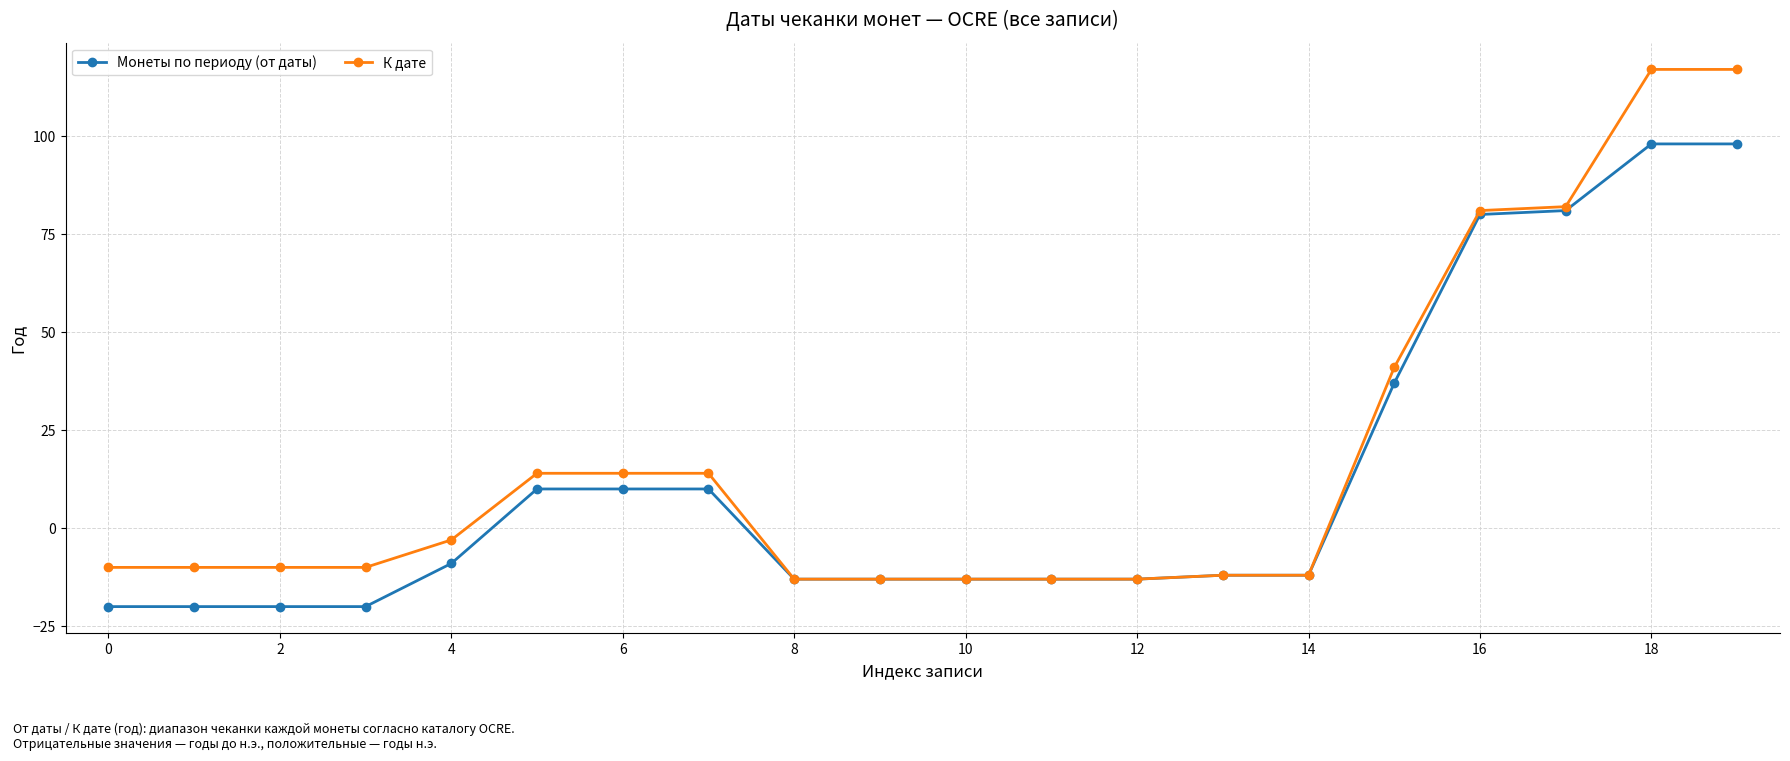

What is the lowest value of the Монеты по периоду (от даты) series?

-20